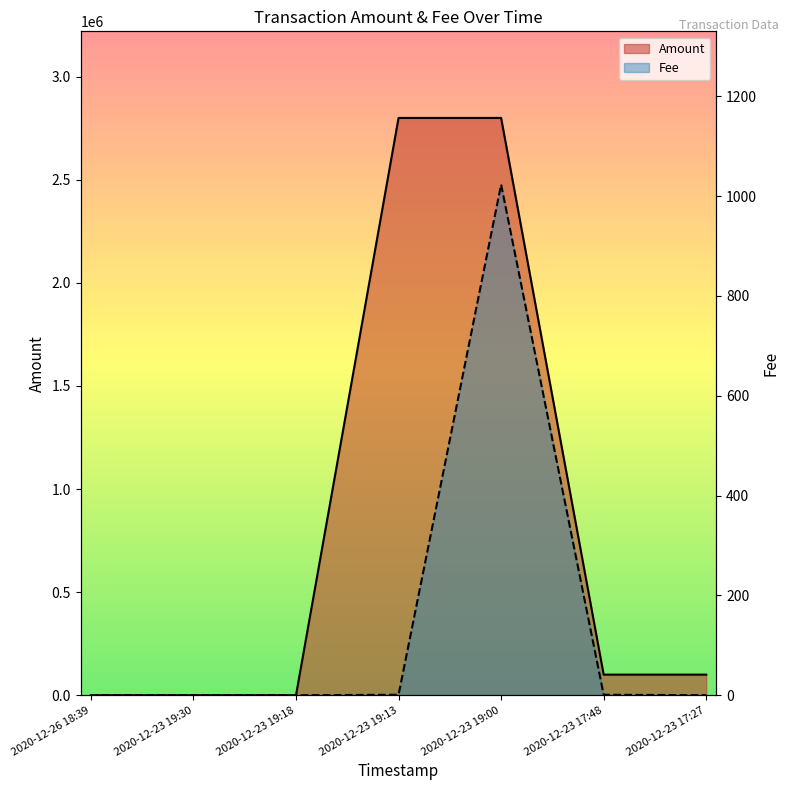

The Fee series shows 1.6 at 2020-12-23 17:48. True or false?

False